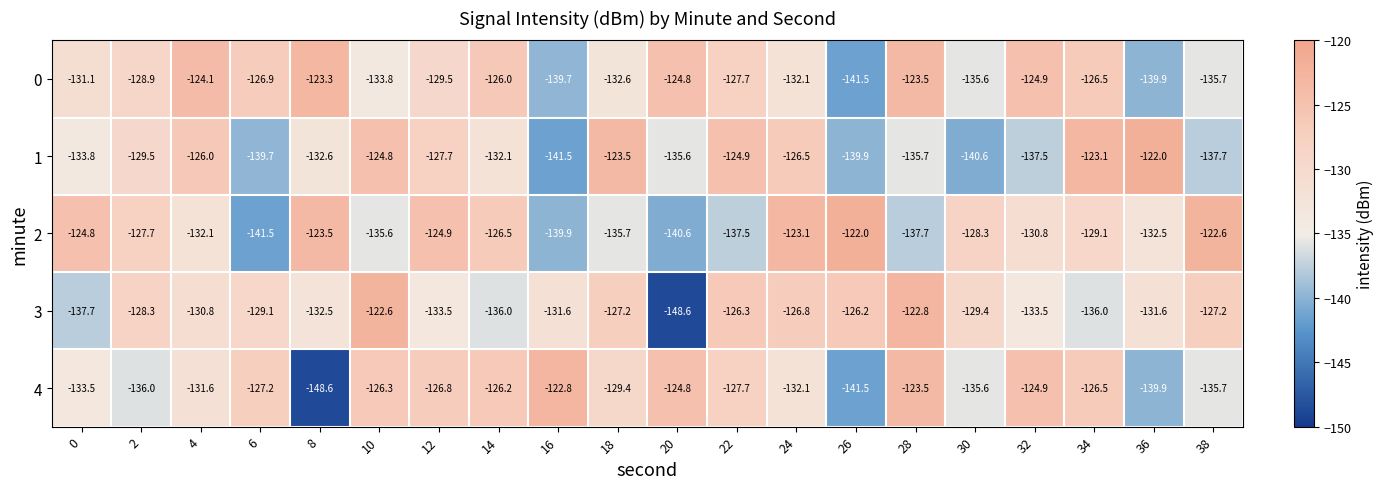

How many categories are shown in the chart?

20